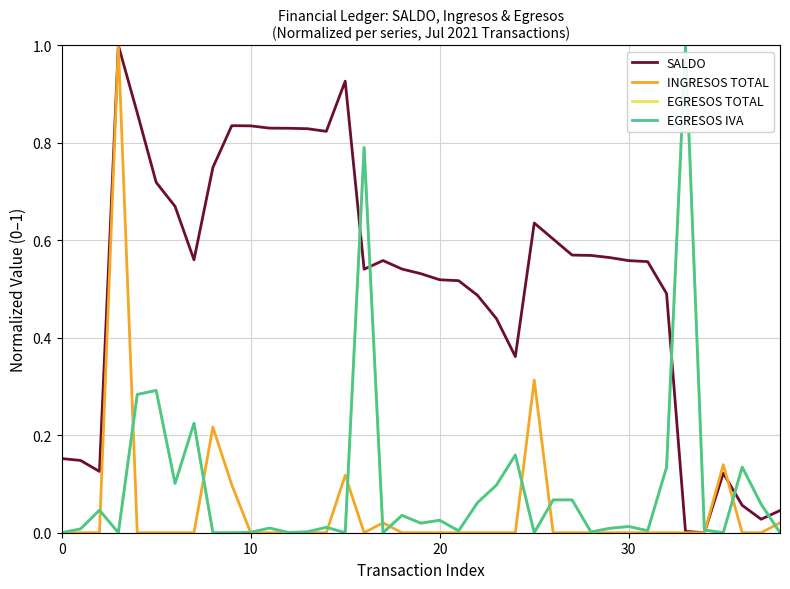

Which series has the largest total across all categories?

SALDO